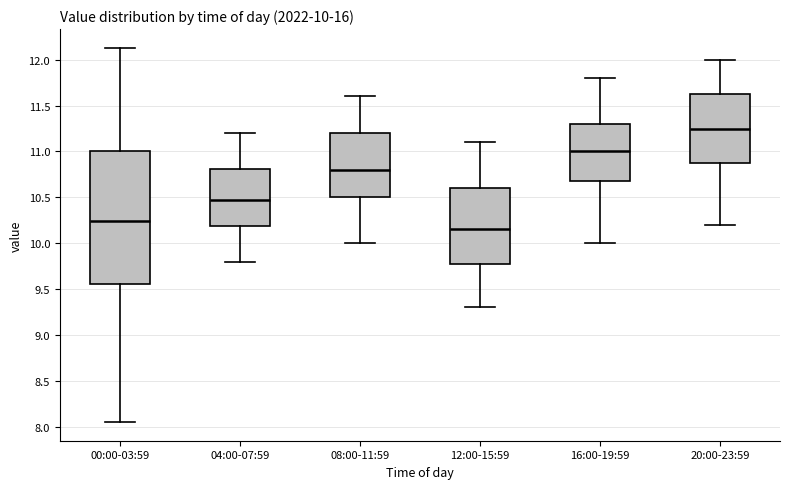

Which box has the highest median line?

20:00-23:59